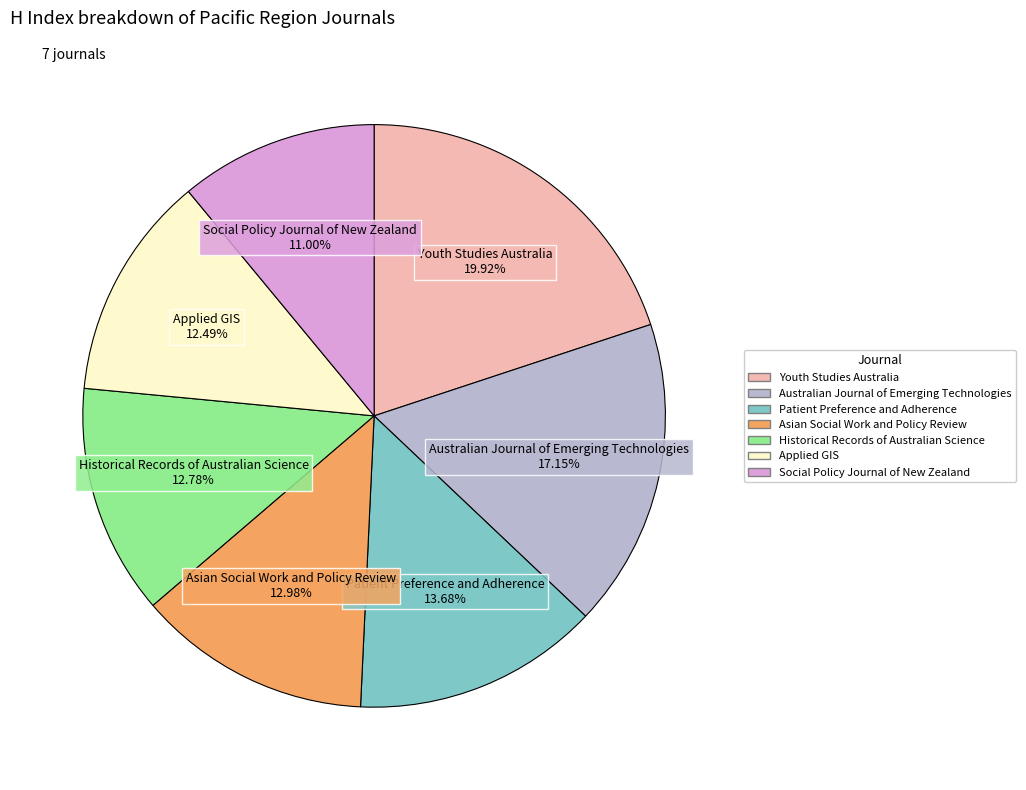

Which slice is the largest?

Youth Studies Australia